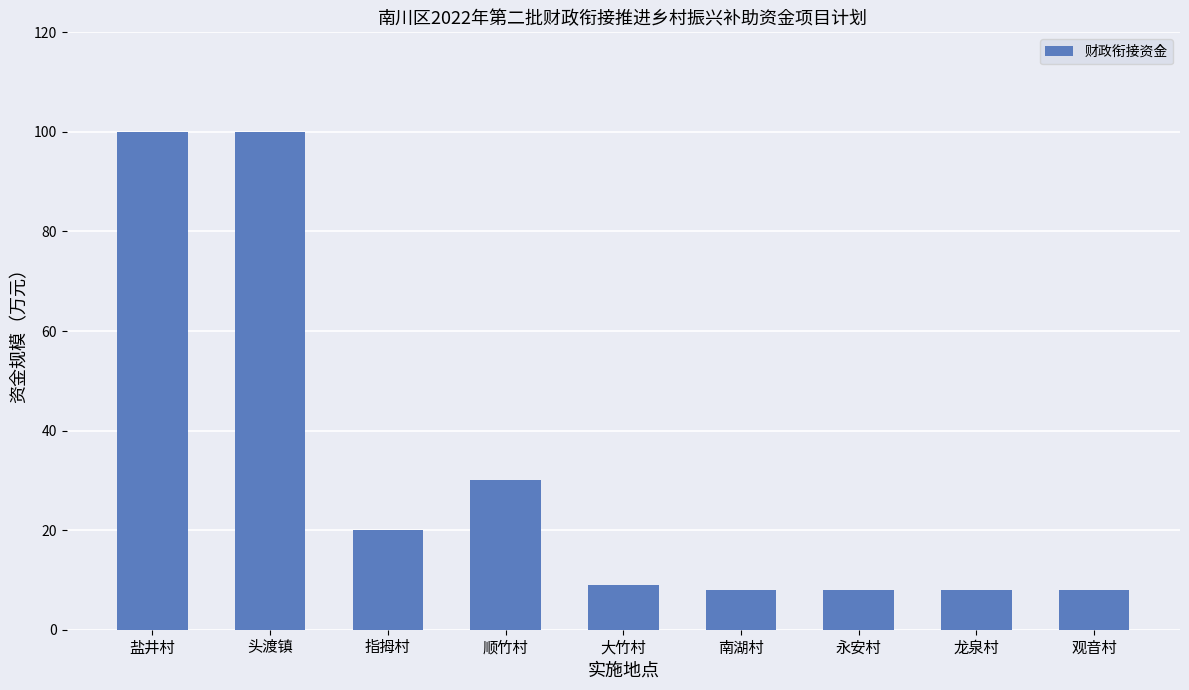

True or false: the data shows 7 at 指拇村.

False